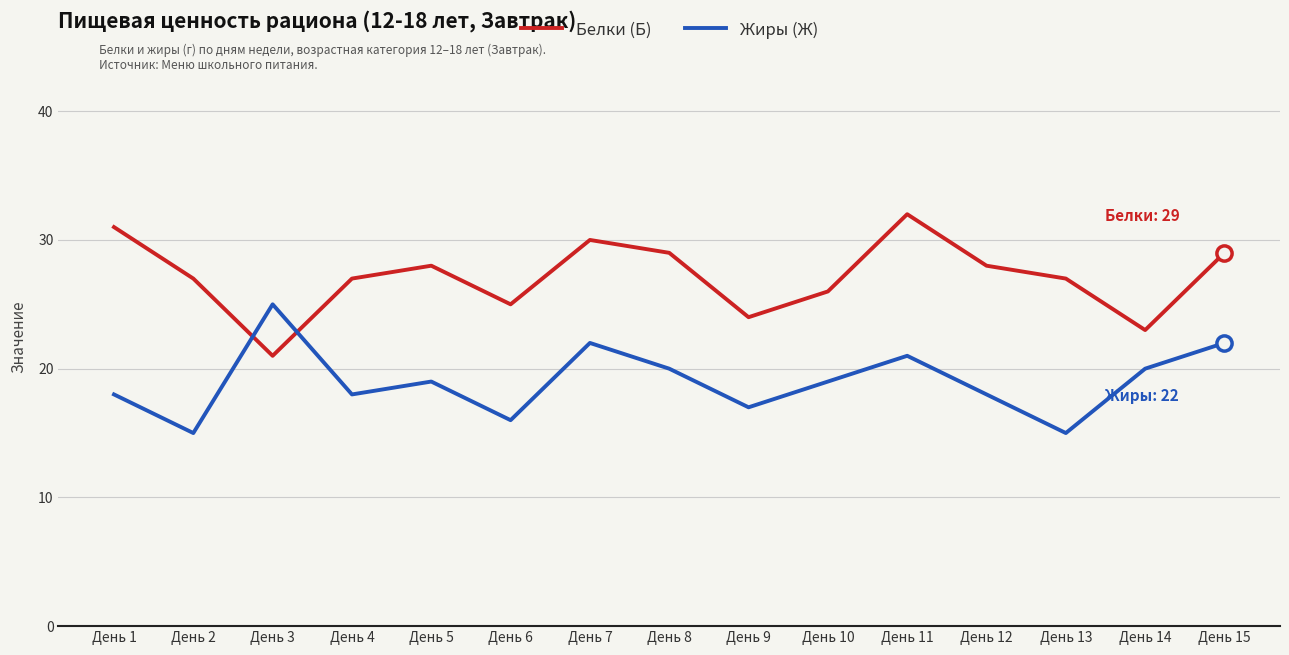

Which series has the largest total across all categories?

Белки (Б)